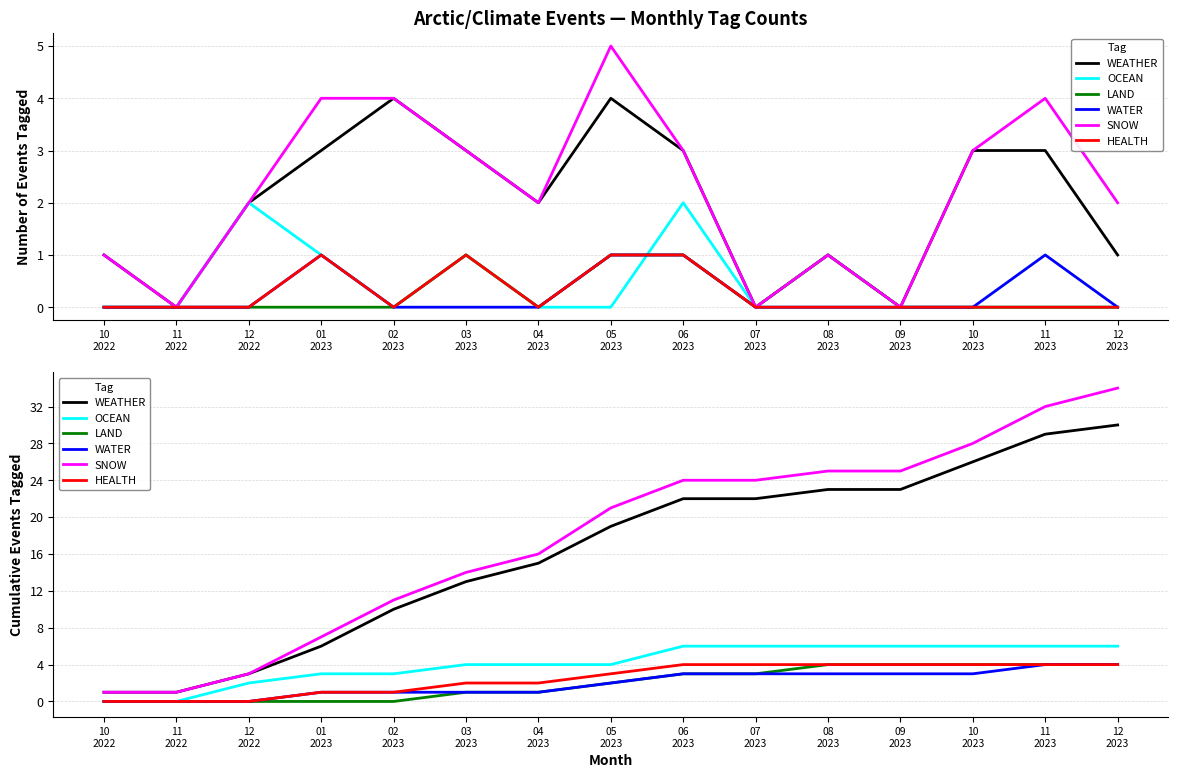

Reading left to right, what are all the values shown in this chart?

WEATHER: 1	1	3	6	10	13	15	19	22	22	23	23	26	29	30
OCEAN: 0	0	2	3	3	4	4	4	6	6	6	6	6	6	6
LAND: 0	0	0	0	0	1	1	2	3	3	4	4	4	4	4
WATER: 0	0	0	1	1	1	1	2	3	3	3	3	3	4	4
SNOW: 1	1	3	7	11	14	16	21	24	24	25	25	28	32	34
HEALTH: 0	0	0	1	1	2	2	3	4	4	4	4	4	4	4